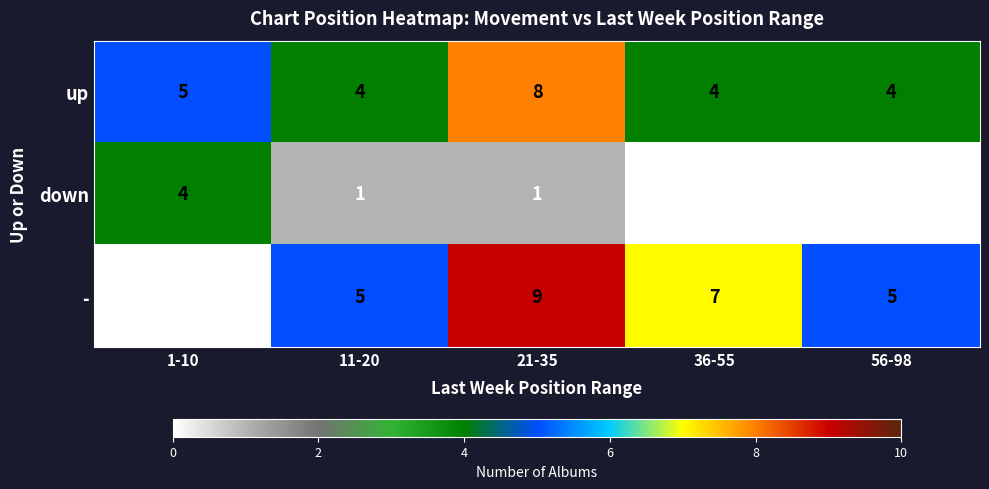

What is the greatest value displayed?

9